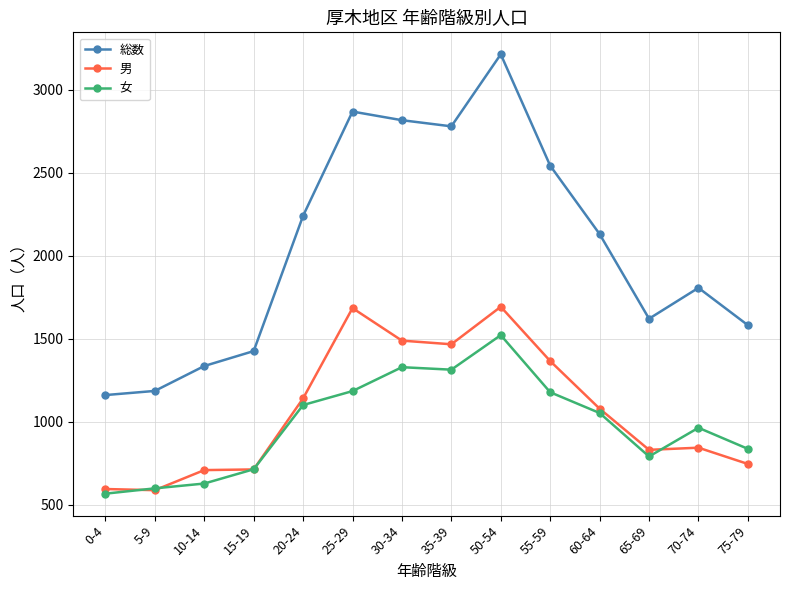

What is the lowest value of the 男 series?

587